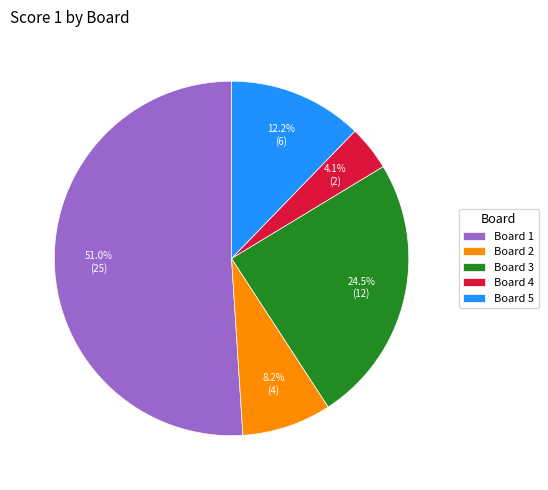

To the nearest percent, what is the difference between the largest and smallest slice percentages?

47%